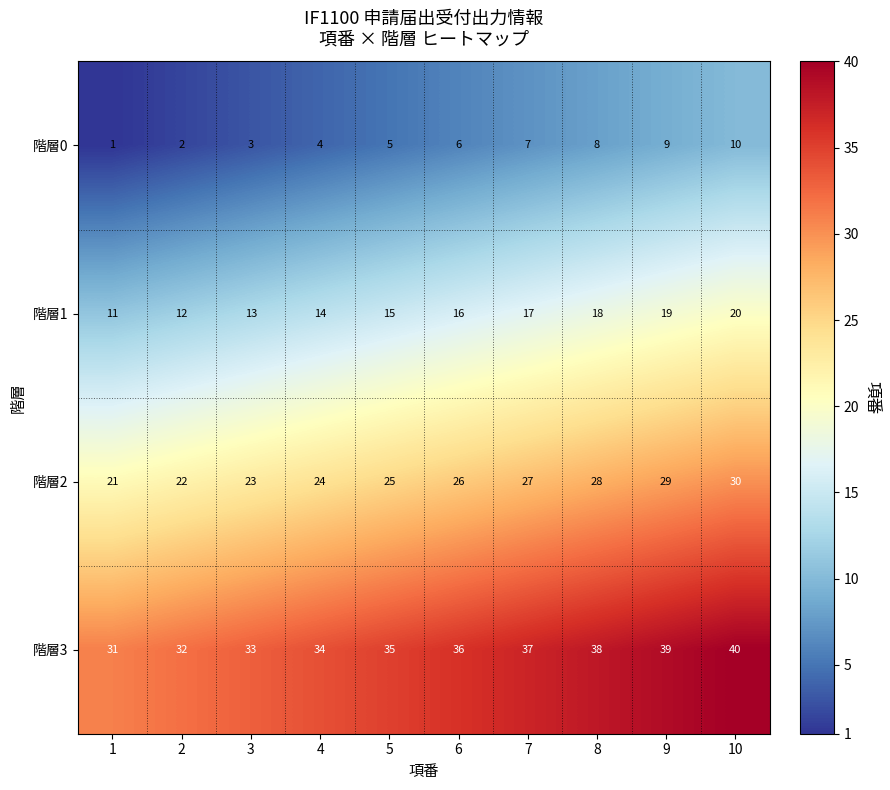

Is it true that 階層3 equals 59 at 9?

False